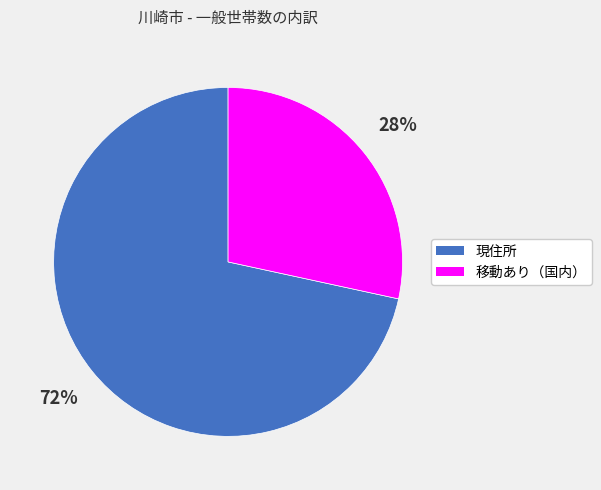

To the nearest percent, what percentage of the pie is 移動あり（国内）?

28%